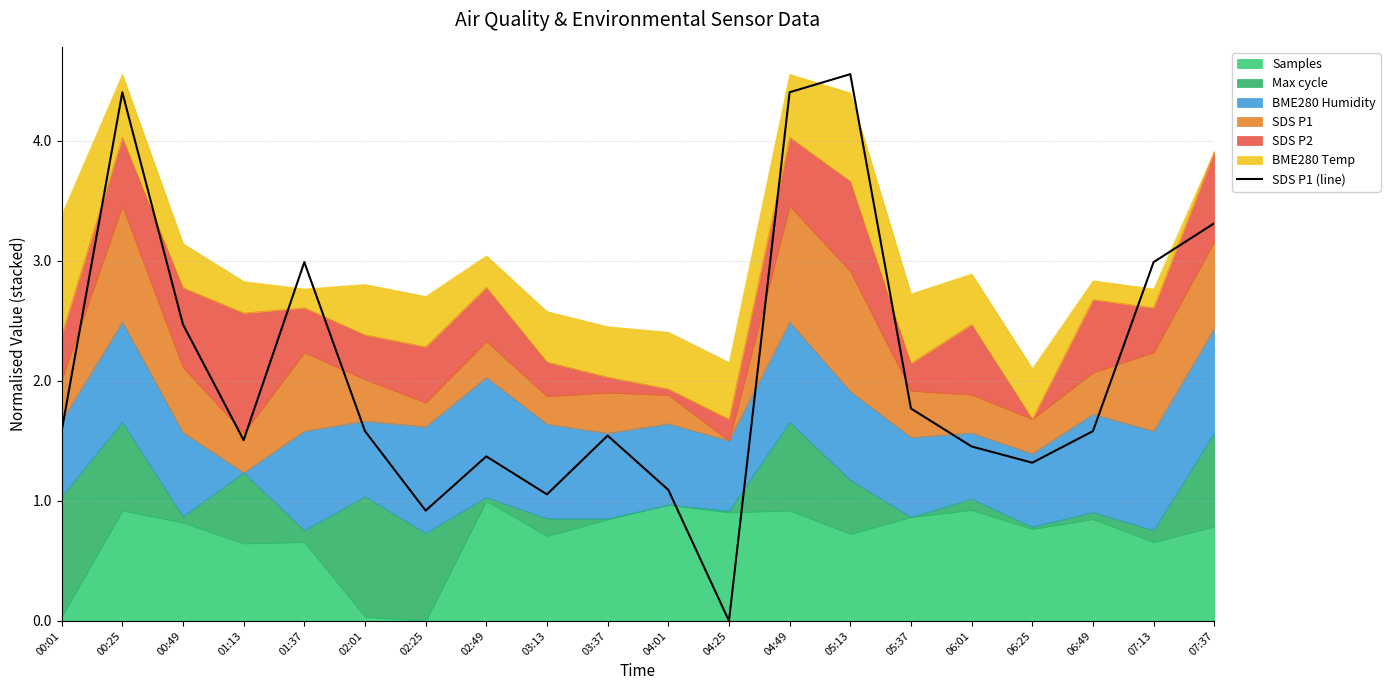

List the labels in order of value, largest first.

05:13, 00:25, 04:49, 07:37, 01:37, 07:13, 00:49, 05:37, 00:01, 02:01, 06:49, 03:37, 01:13, 06:01, 02:49, 06:25, 04:01, 03:13, 02:25, 04:25